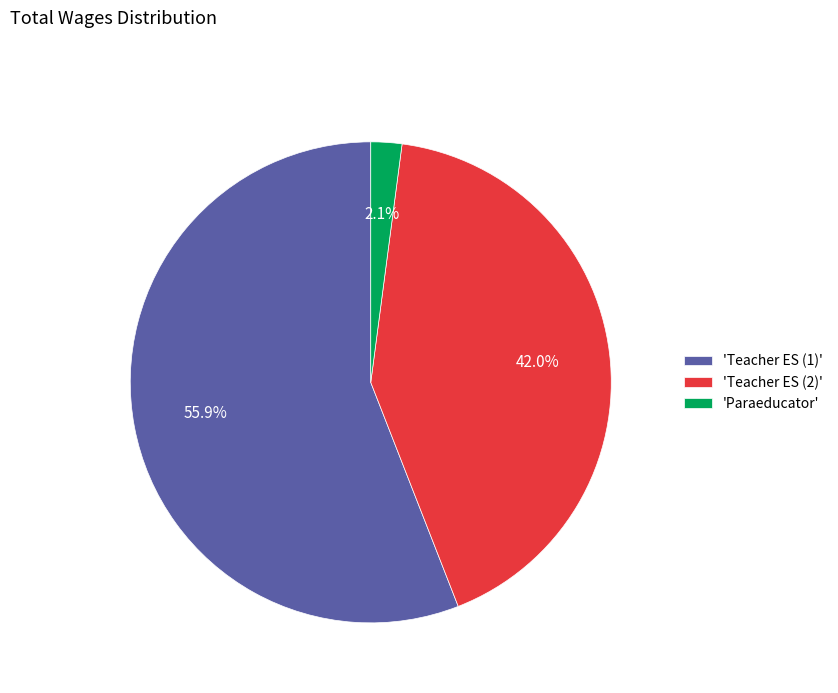

Is 'Teacher ES (2)' the majority of the pie?

No